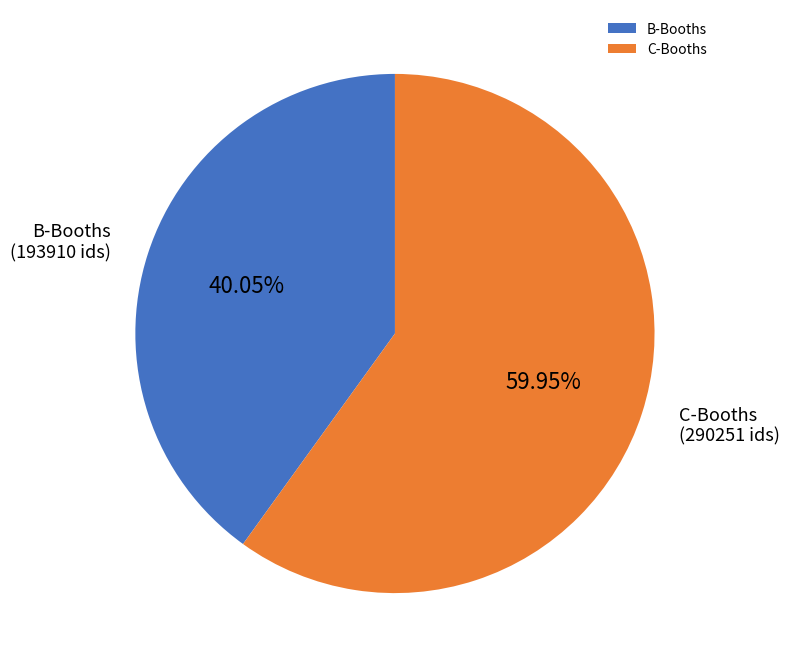

Combined, do C-Booths and B-Booths account for over 50%?

Yes